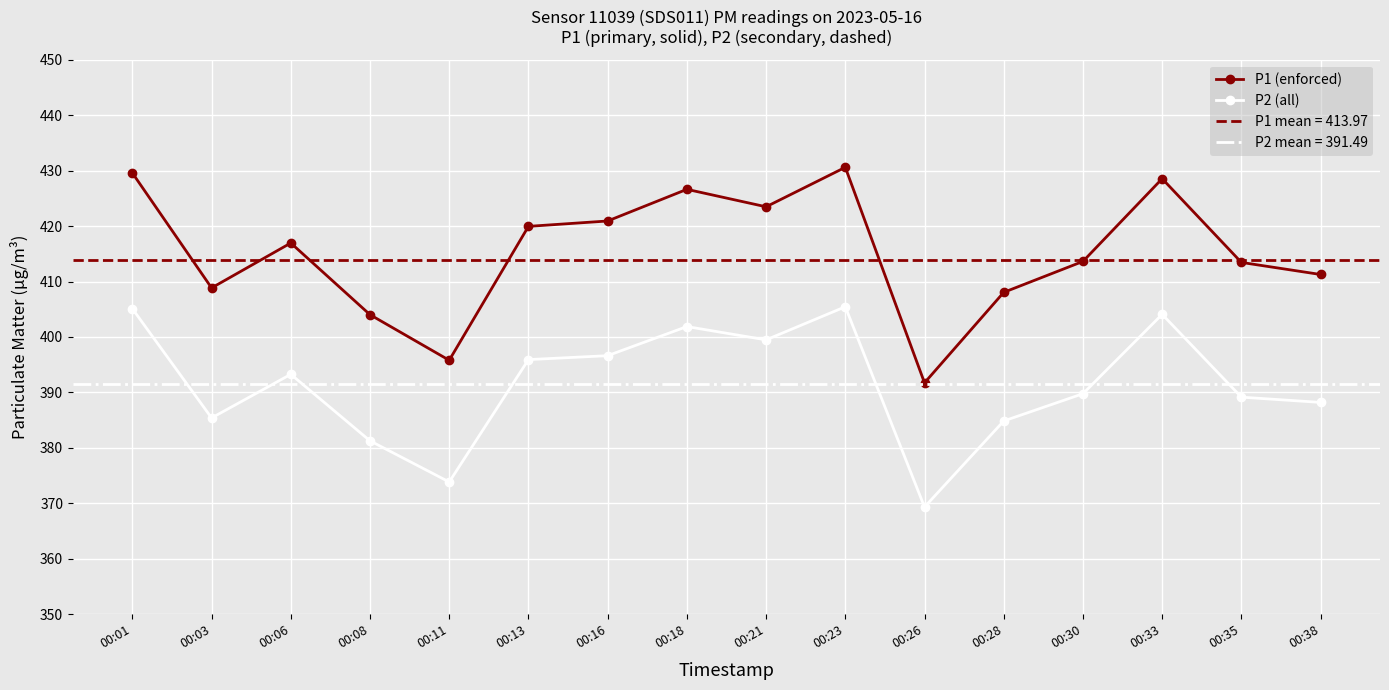

Which category has the highest value in the P2 (all) series?

00:23